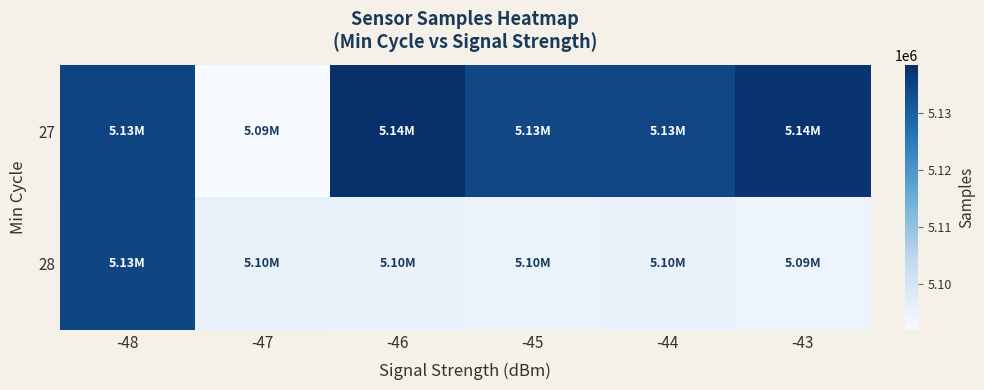

Which series has the largest range (max minus min)?

27